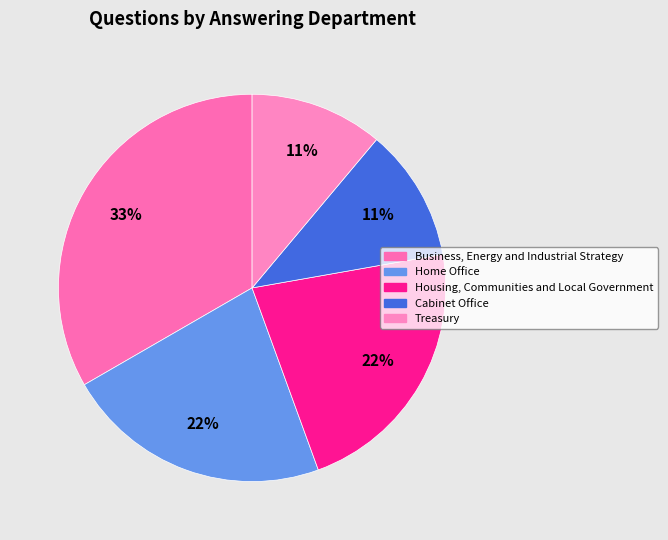

How many slices are in this pie chart?

5